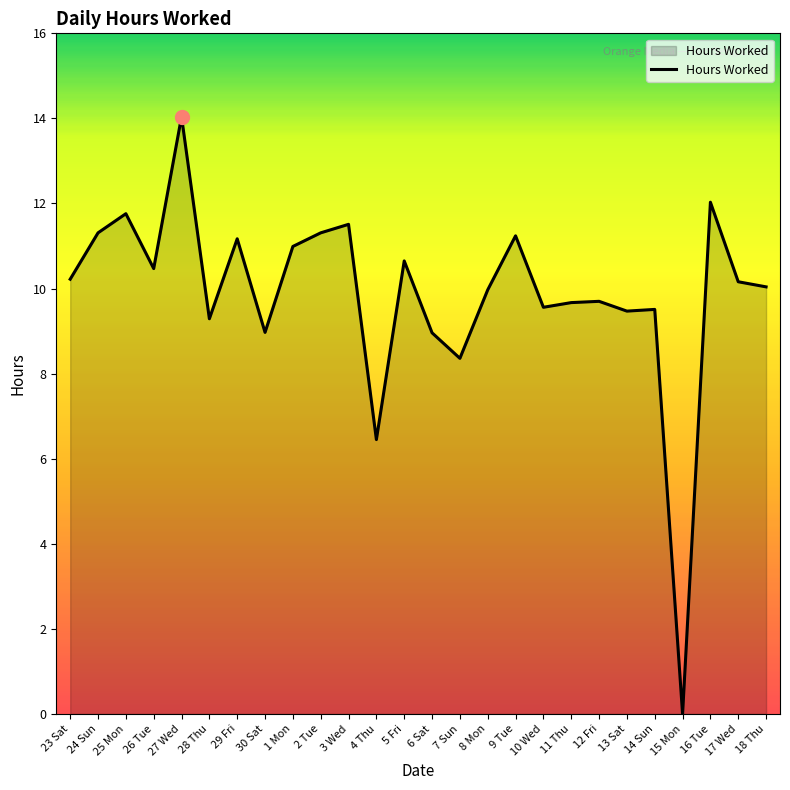

At which label does the data first exceed 10?

23 Sat